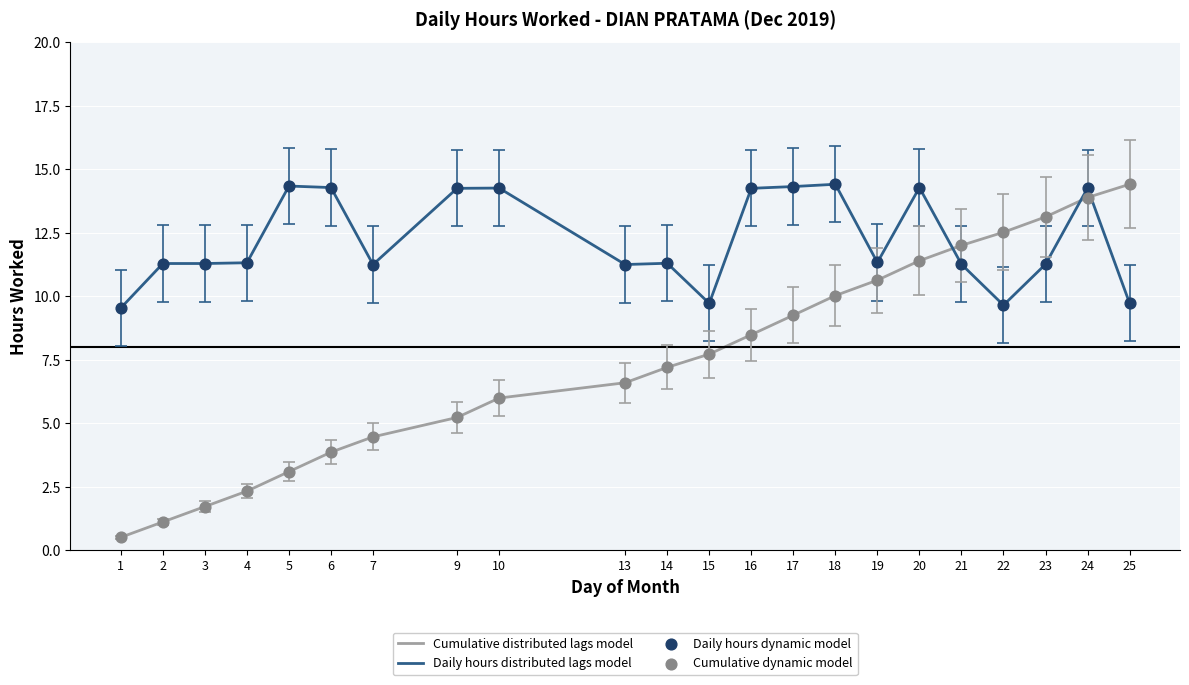

Which series has the largest total across all categories?

Daily hours distributed lags model